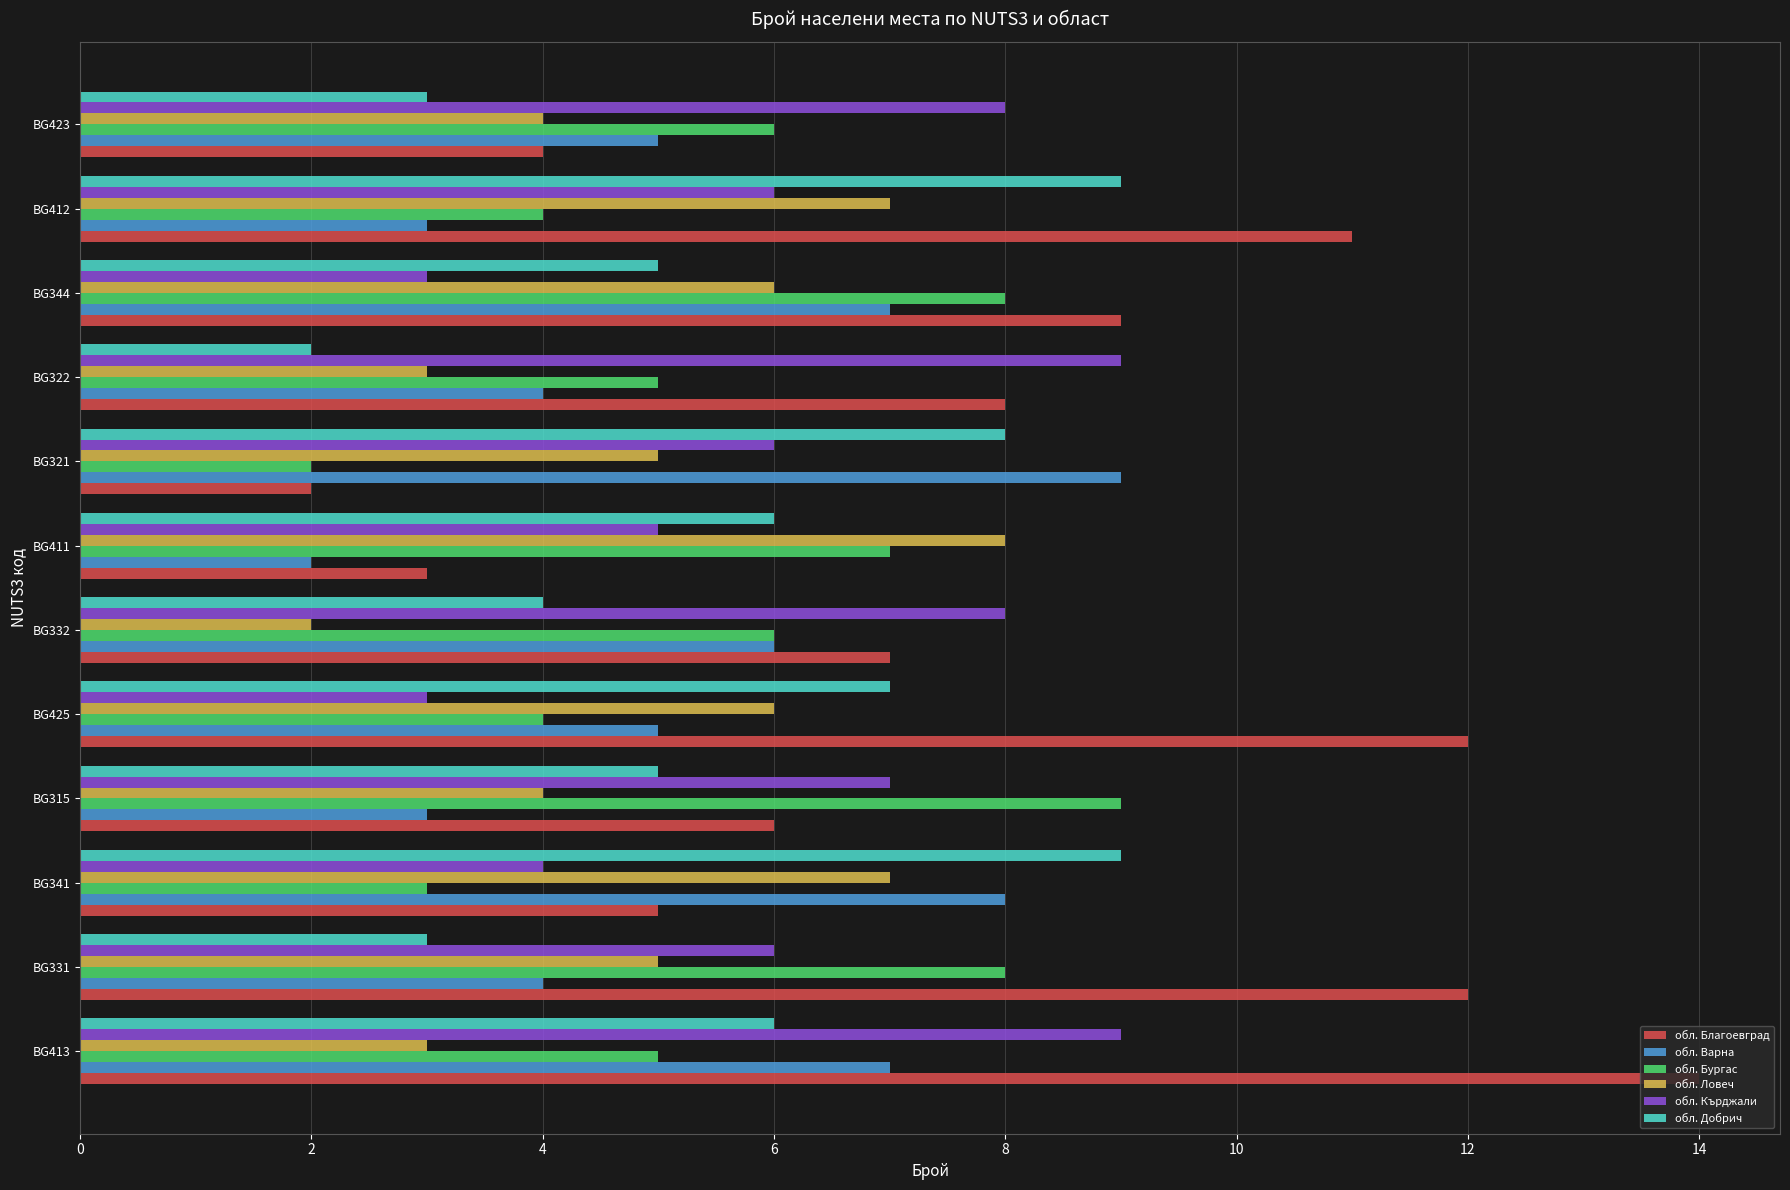

Which series has the widest spread of values?

обл. Благоевград